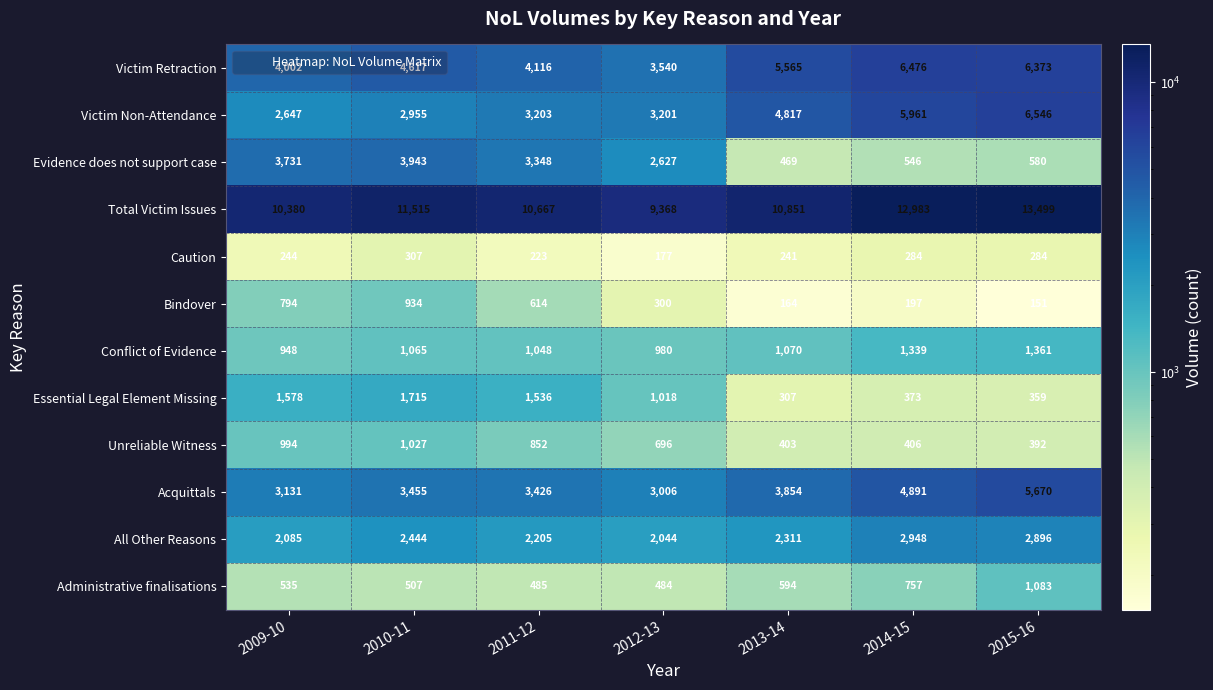

Rank the series by their maximum value, from highest to lowest.

Total Victim Issues, Victim Non-Attendance, Victim Retraction, Acquittals, Evidence does not support case, All Other Reasons, Essential Legal Element Missing, Conflict of Evidence, Administrative finalisations, Unreliable Witness, Bindover, Caution